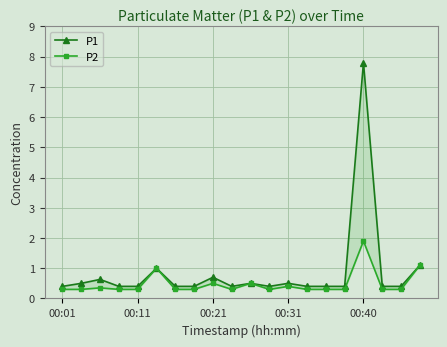

Which series has the largest total across all categories?

P1